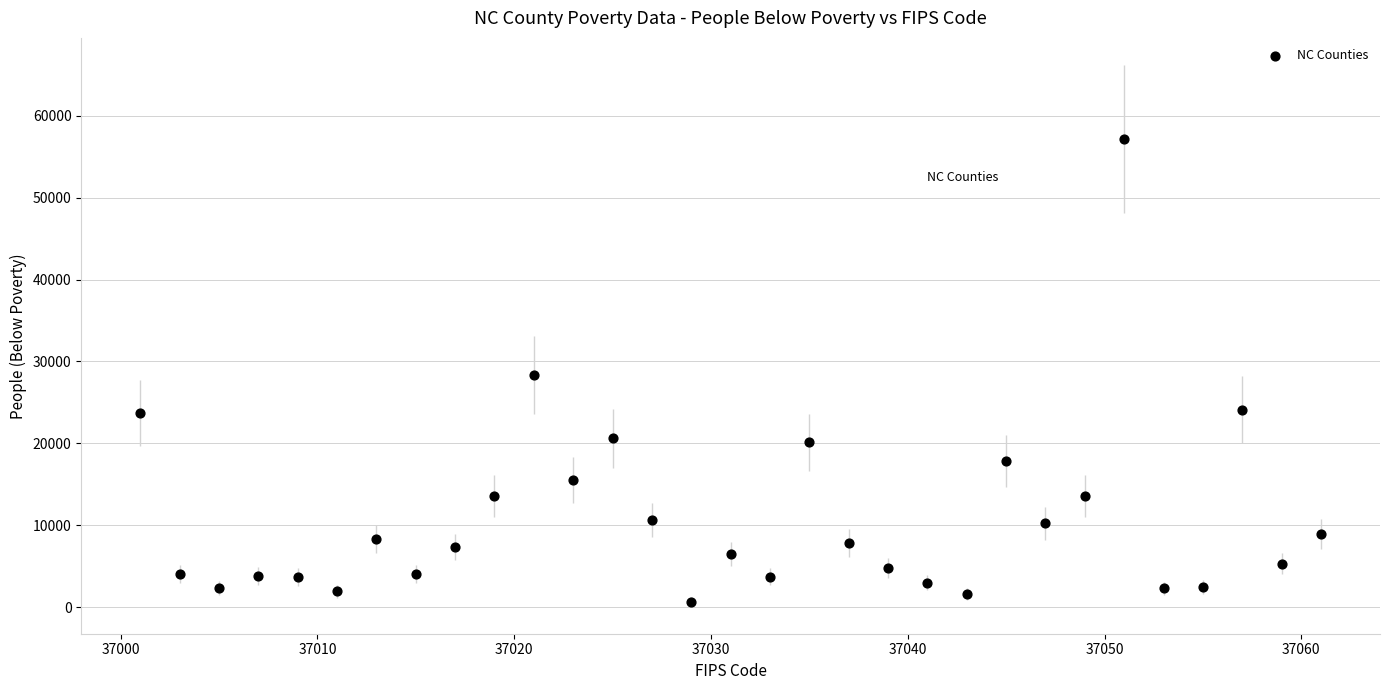

What is the range of Y values (max minus min)?

56503